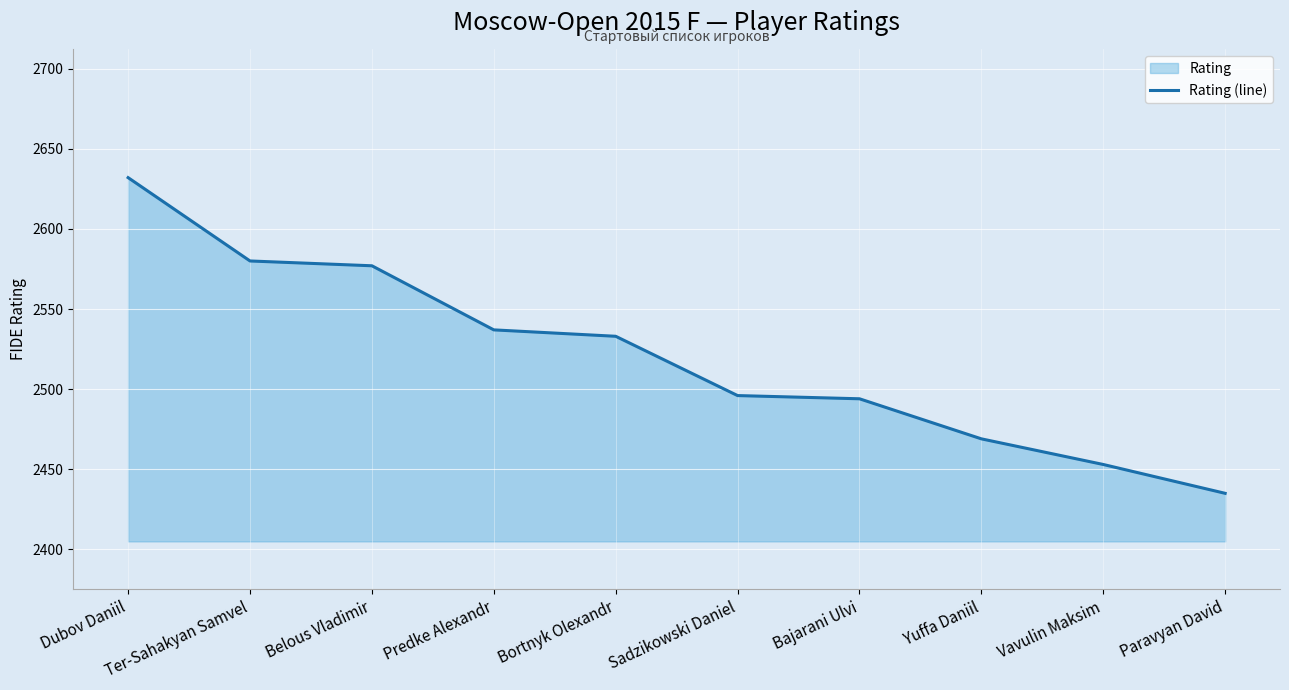

Reading left to right, what are all the values shown in this chart?

Dubov Daniil=2632	Ter-Sahakyan Samvel=2580	Belous Vladimir=2577	Predke Alexandr=2537	Bortnyk Olexandr=2533	Sadzikowski Daniel=2496	Bajarani Ulvi=2494	Yuffa Daniil=2469	Vavulin Maksim=2453	Paravyan David=2435